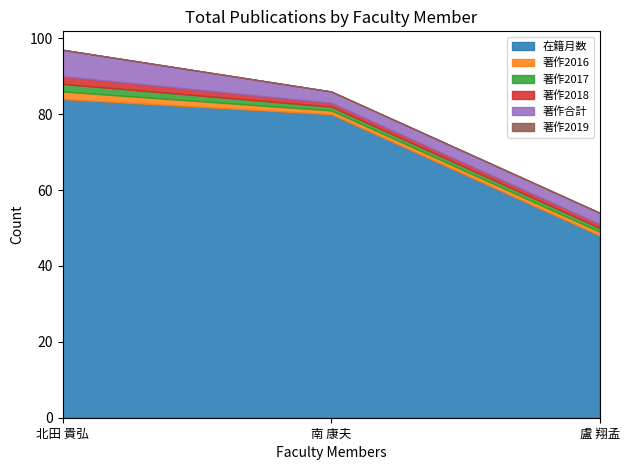

Which series changed the most between 北田 貴弘 and 南 康夫?

在籍月数